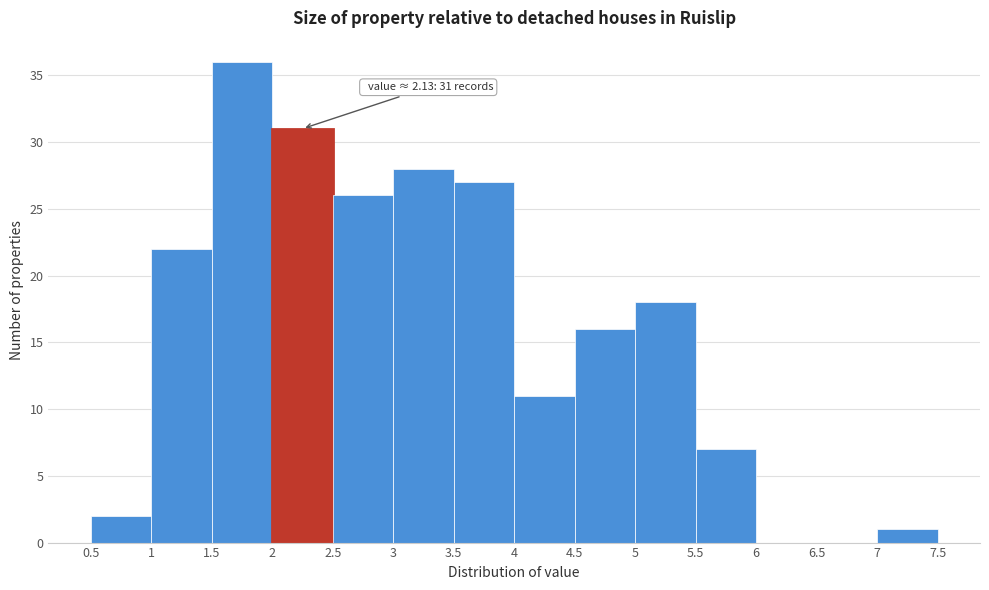

Which range on the x-axis has the tallest bar?

1.5 to 2